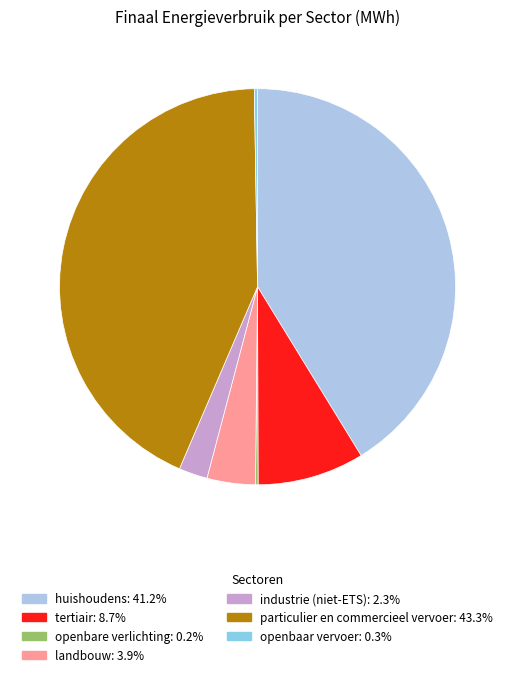

What is the ratio of the value at huishoudens to the value at landbouw?

10.5